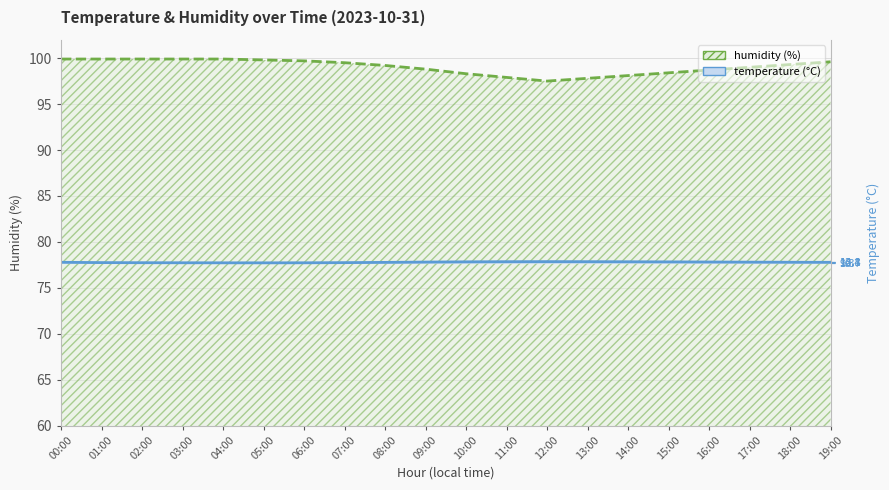

True or false: humidity and temperature intersect in this chart.

False